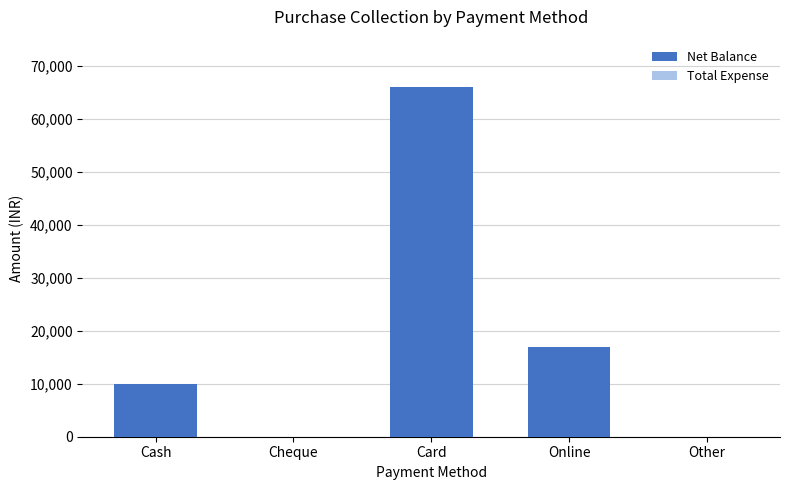

What is the sum of all values?

93000